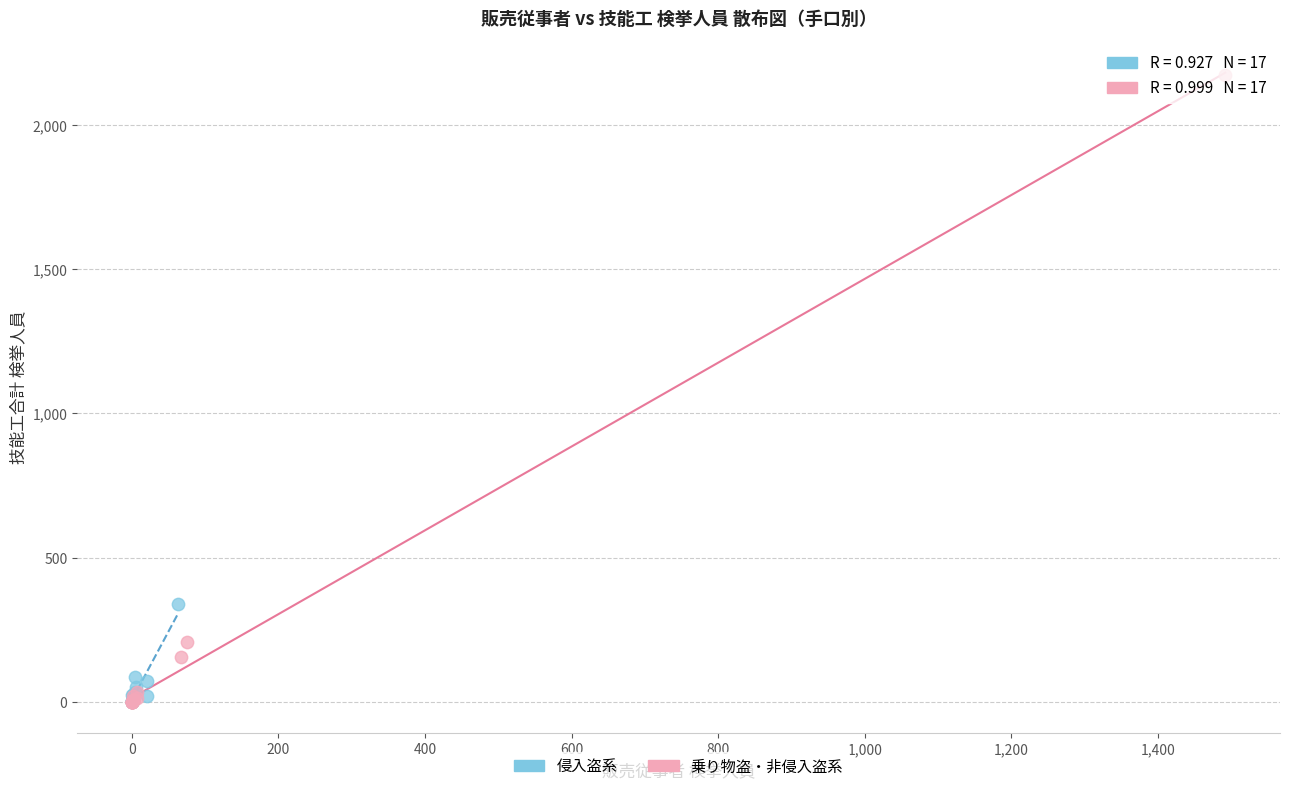

Which series has the largest Y range (max minus min)?

乗り物盗・非侵入盗系